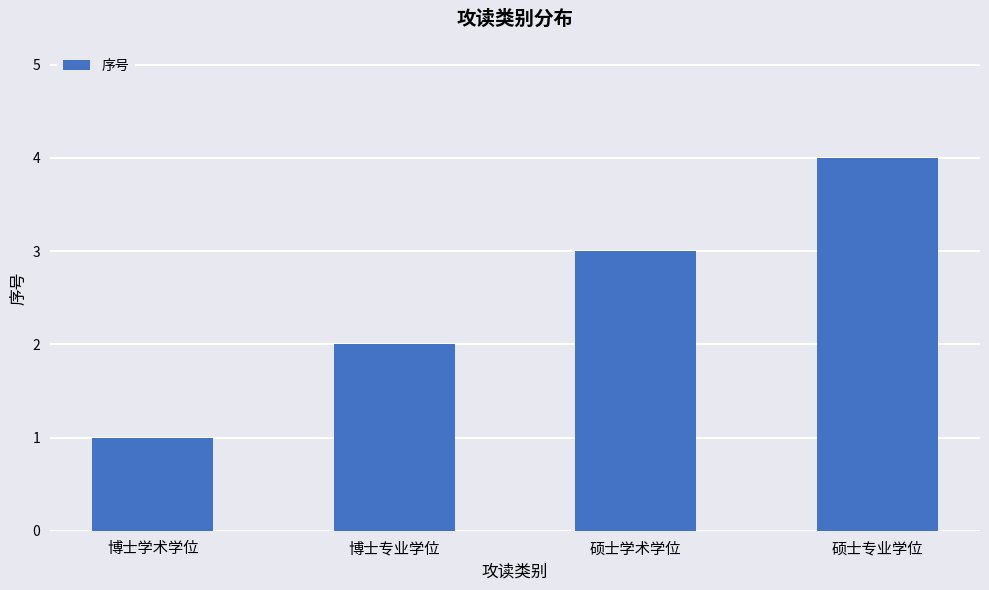

What is the value of the 3rd bar from the left?

3